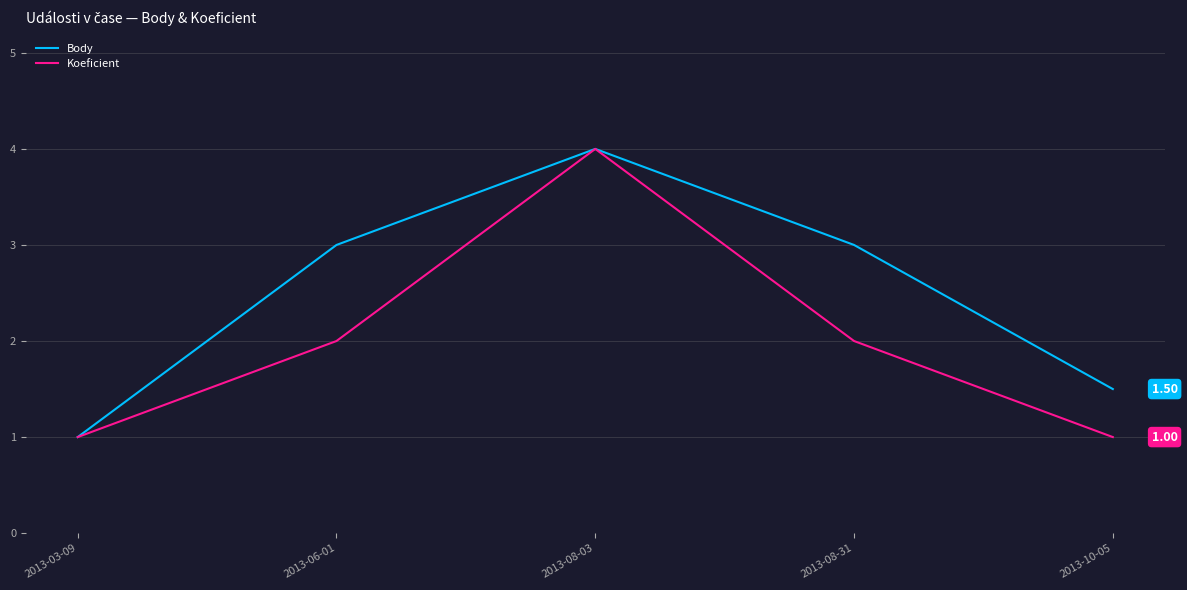

True or false: Body has a value of 2.1 at 2013-08-03.

False